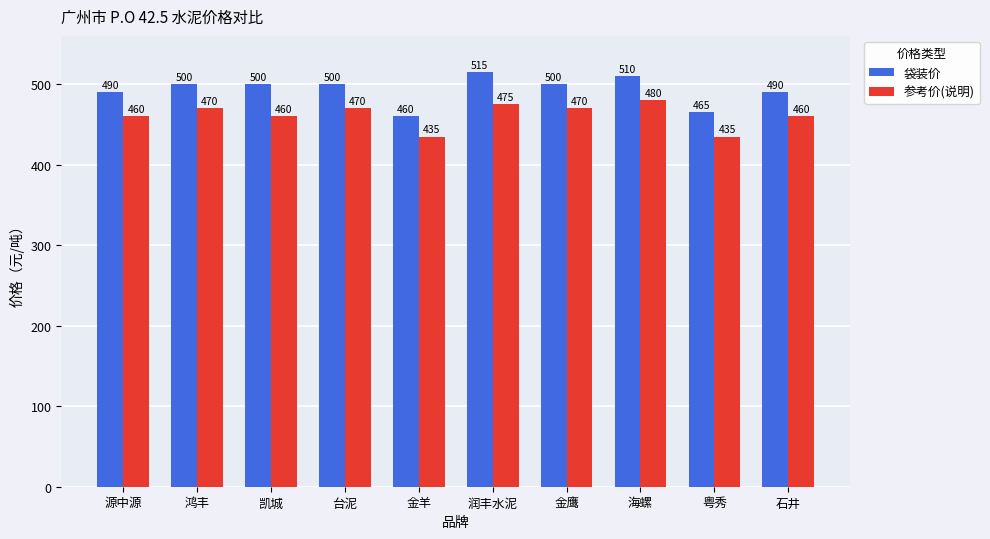

Reading right to left, list all the values displayed in this chart.

袋装价: 石井=490	粤秀=465	海螺=510	金鹰=500	润丰水泥=515	金羊=460	台泥=500	凯城=500	鸿丰=500	源中源=490
参考价(说明): 石井=460	粤秀=435	海螺=480	金鹰=470	润丰水泥=475	金羊=435	台泥=470	凯城=460	鸿丰=470	源中源=460